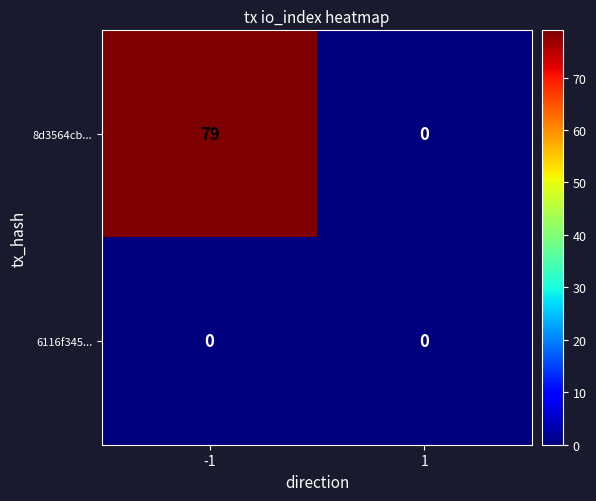

Reading left to right, list all the values displayed in this chart.

8d3564cb...: 79	0
6116f345...: 0	0